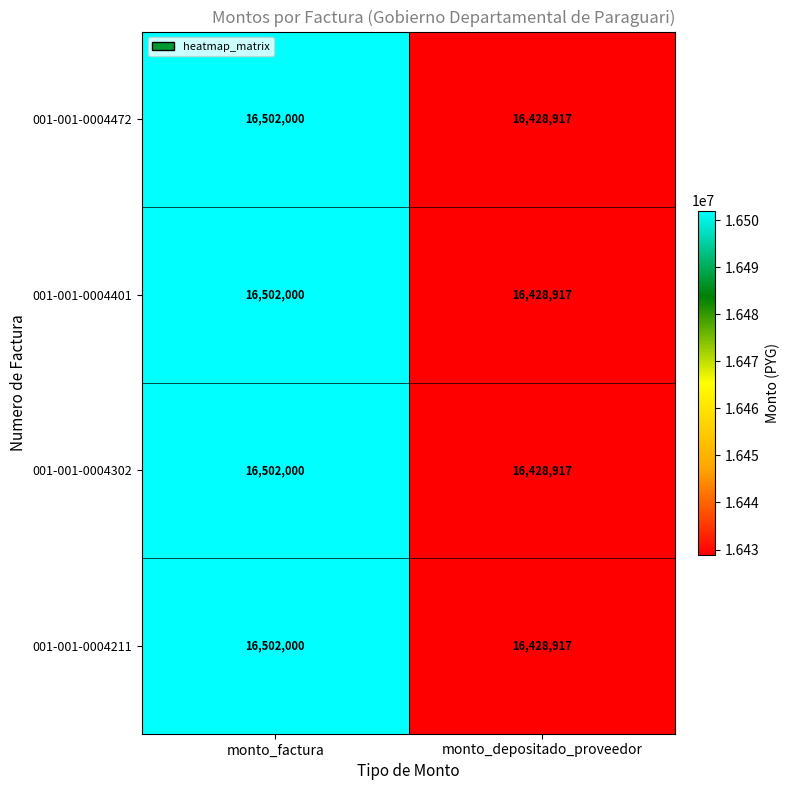

What is the total value across all series at monto_depositado_proveedor?

65715668